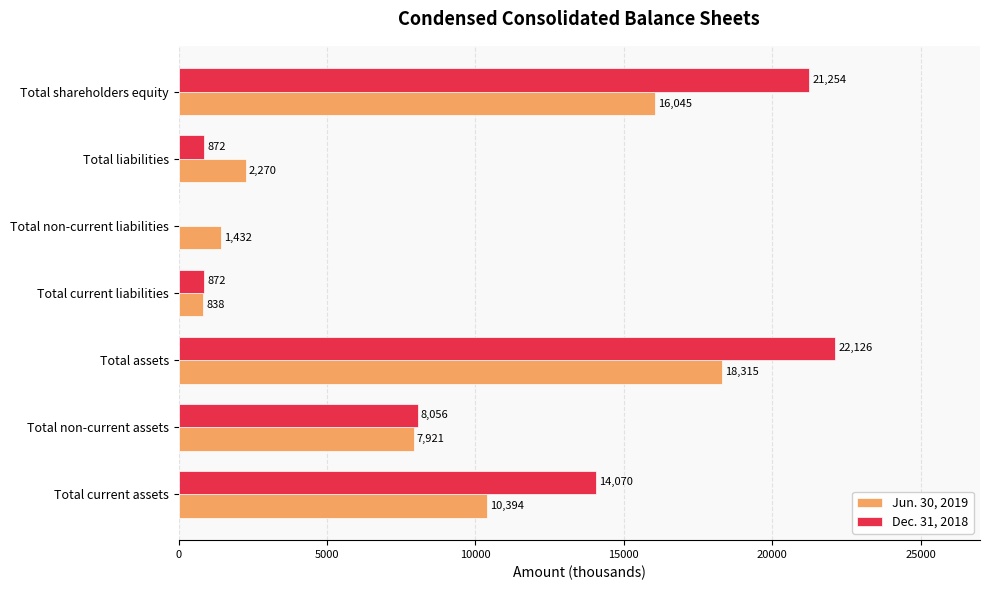

What is the greatest value displayed?

22126